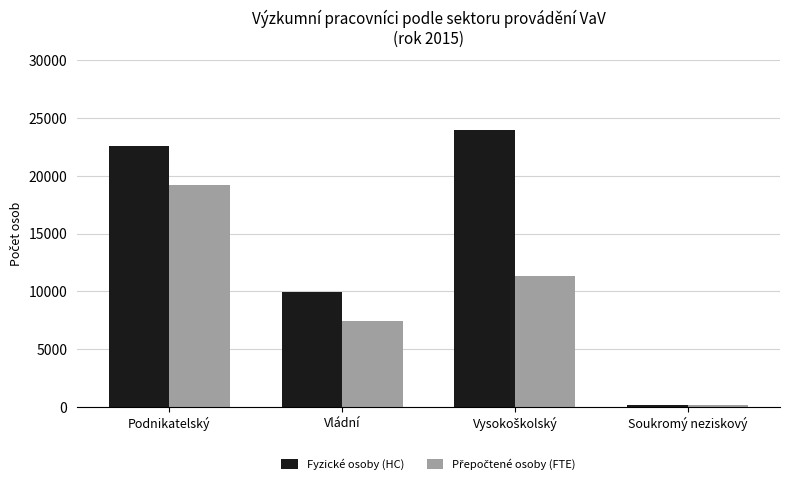

What is the label of the 1st bar from the right?

Soukromý neziskový